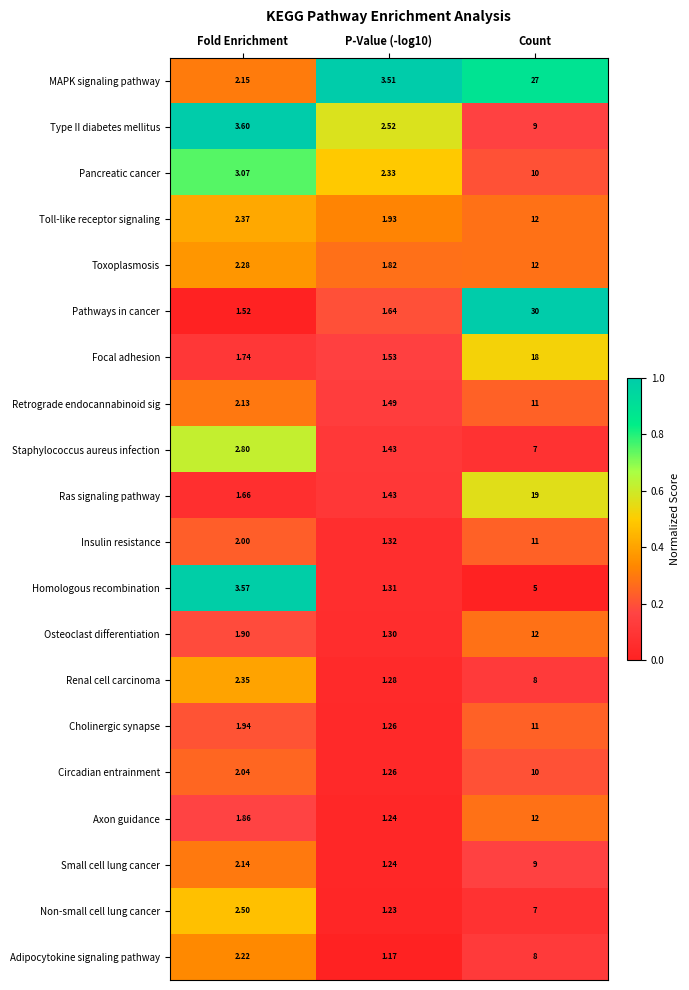

At which category is the sum across all series the highest?

Count